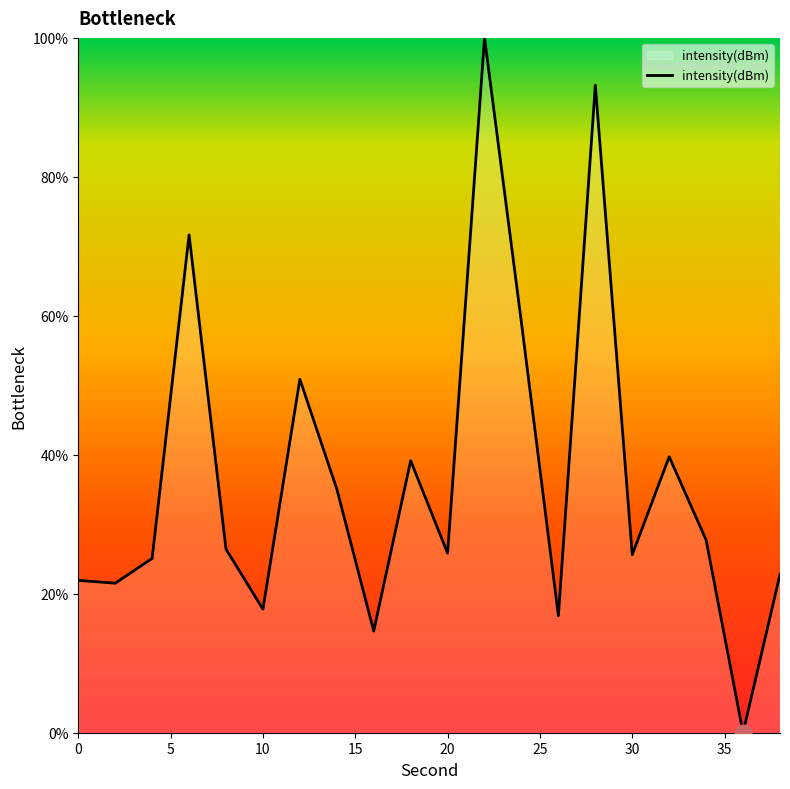

What is the difference between the maximum and minimum values?

100.0